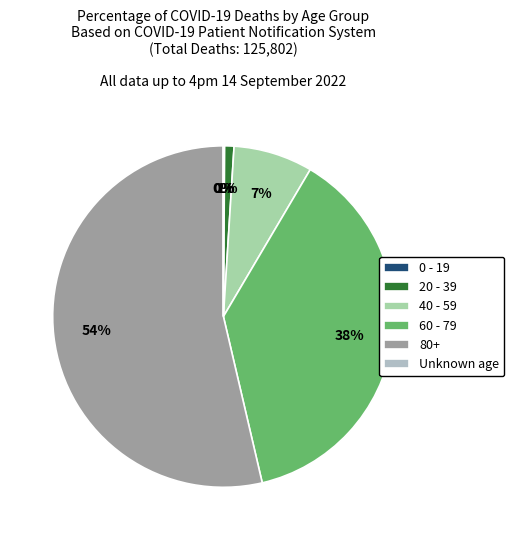

What is the change in value from 40 - 59 to 80+?

+58059